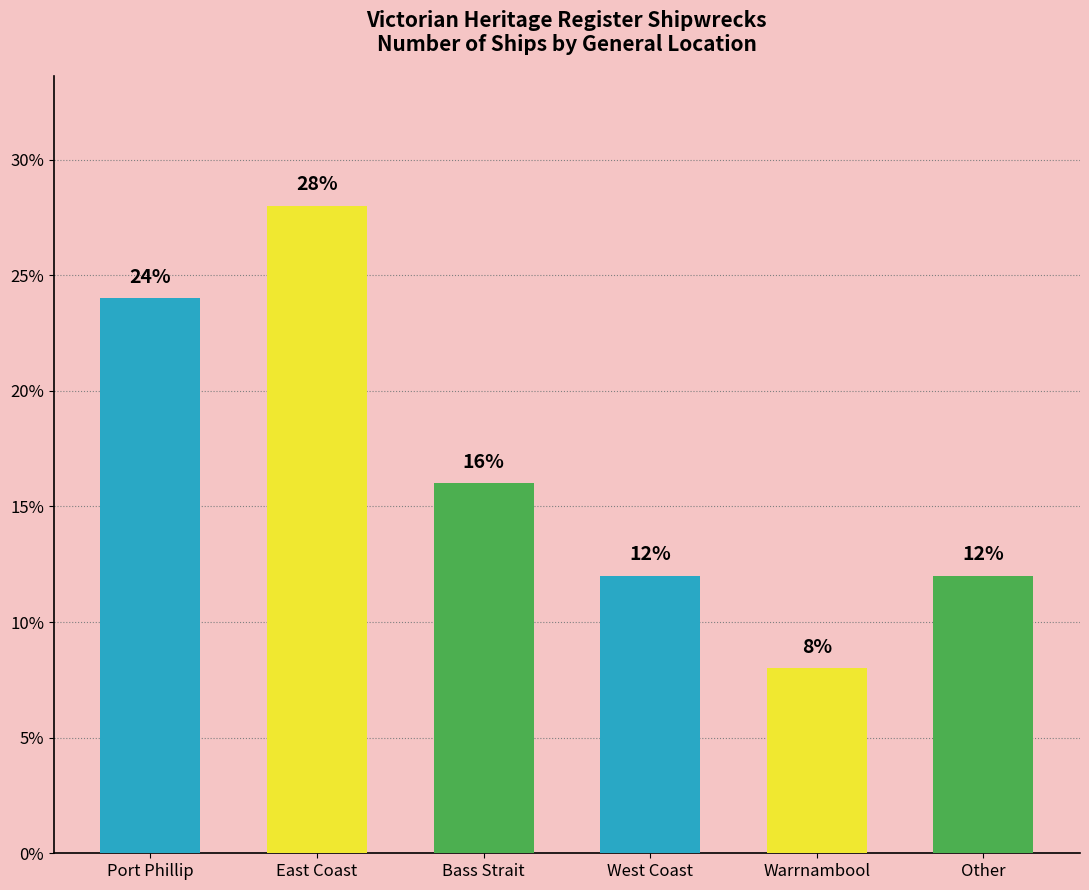

The chart shows a value of 12.0 at West Coast. True or false?

True